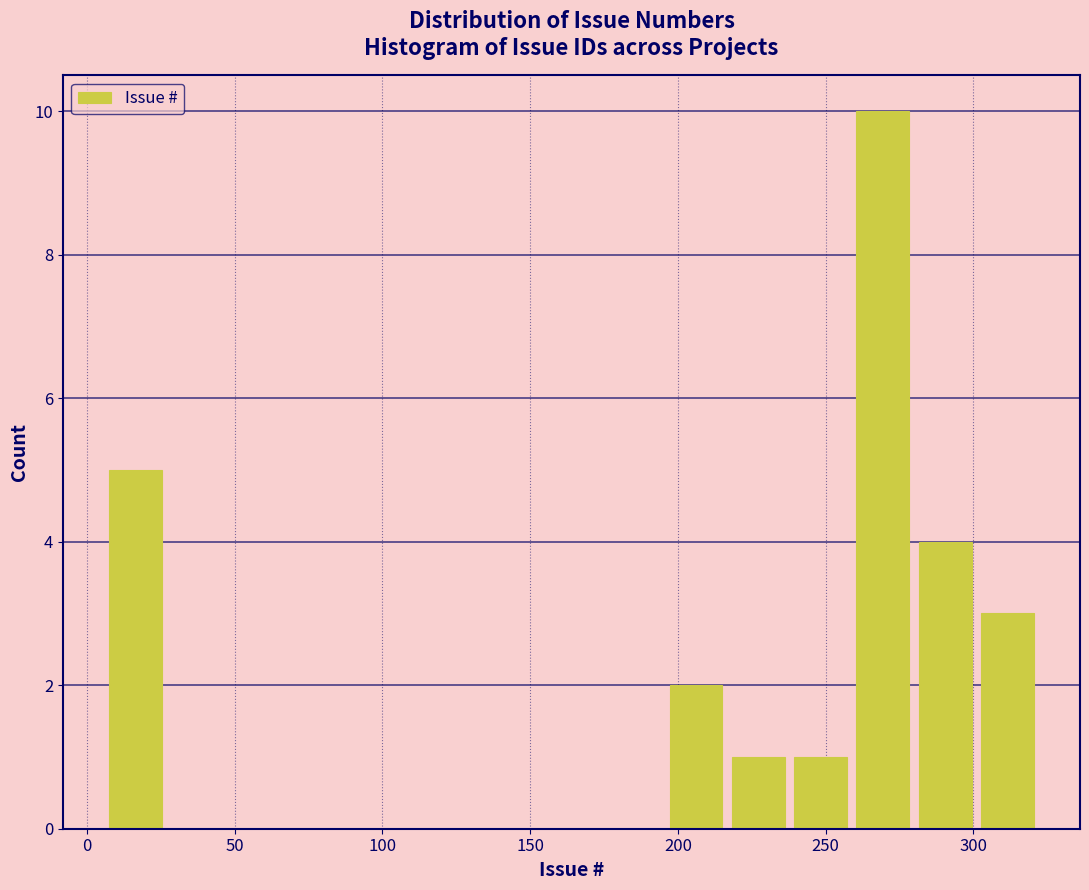

What is the height of the bar covering 280 to 300 on the x-axis? Neither the bar edges nor the heights are printed on the chart, so give them approximately, as read against the axes.

4